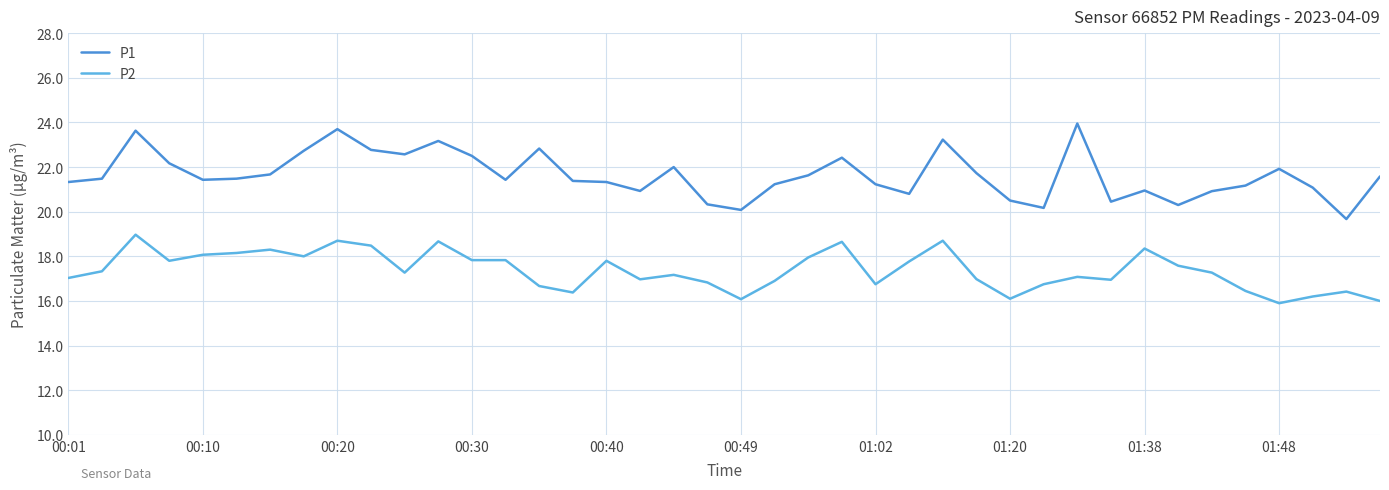

Which series has the widest spread of values?

P1